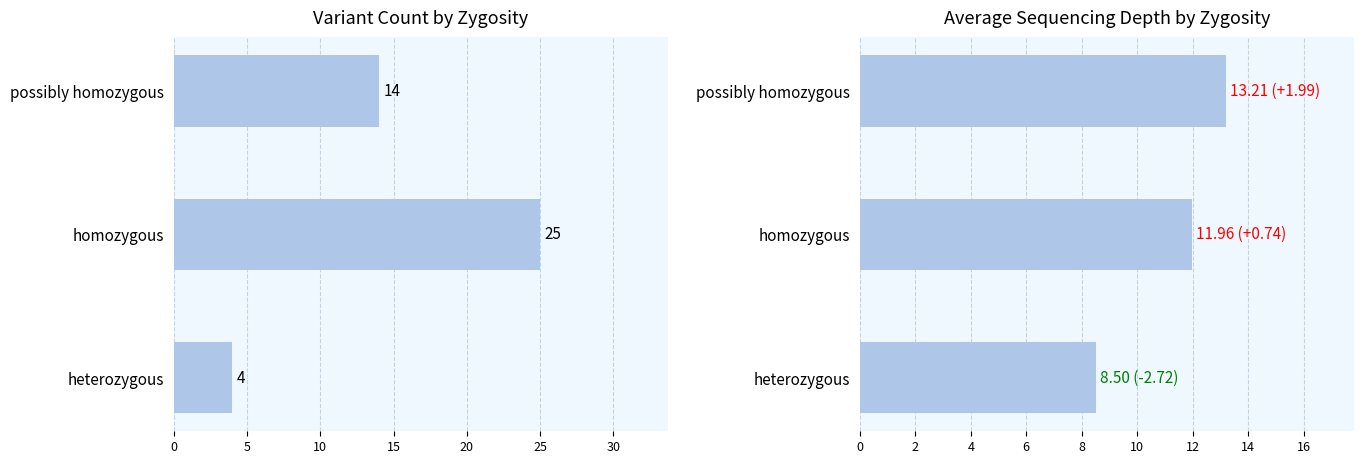

What is the smallest value displayed?

4.0